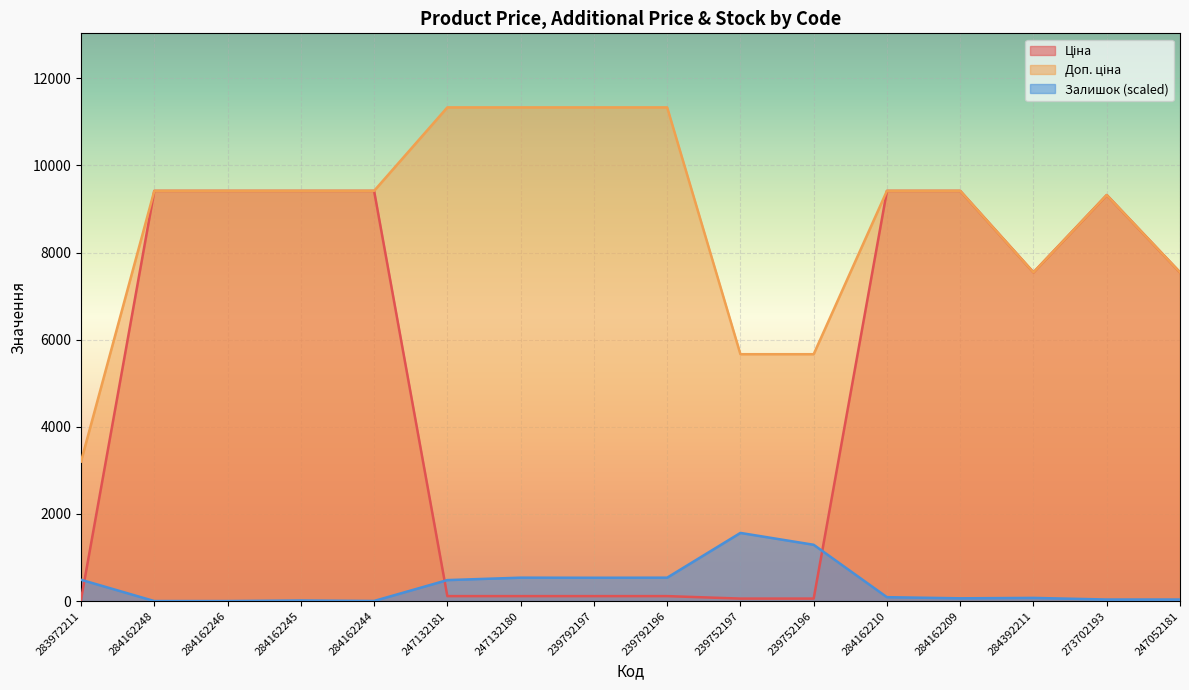

The value of Доп. ціна at 284392211 is 7545.9. True or false?

True